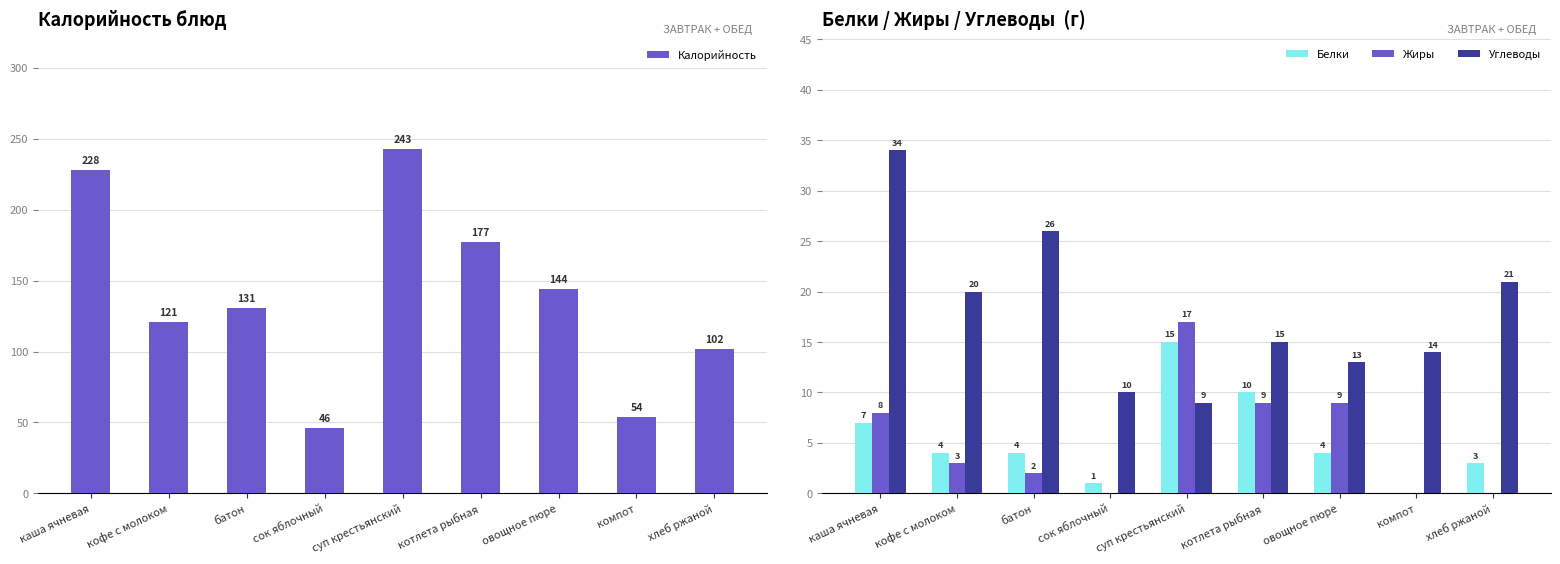

True or false: Жиры has a value of 1 at кофе с молоком.

False